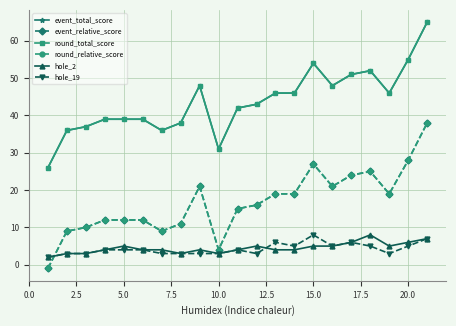

Does the chart have visible grid lines?

Yes